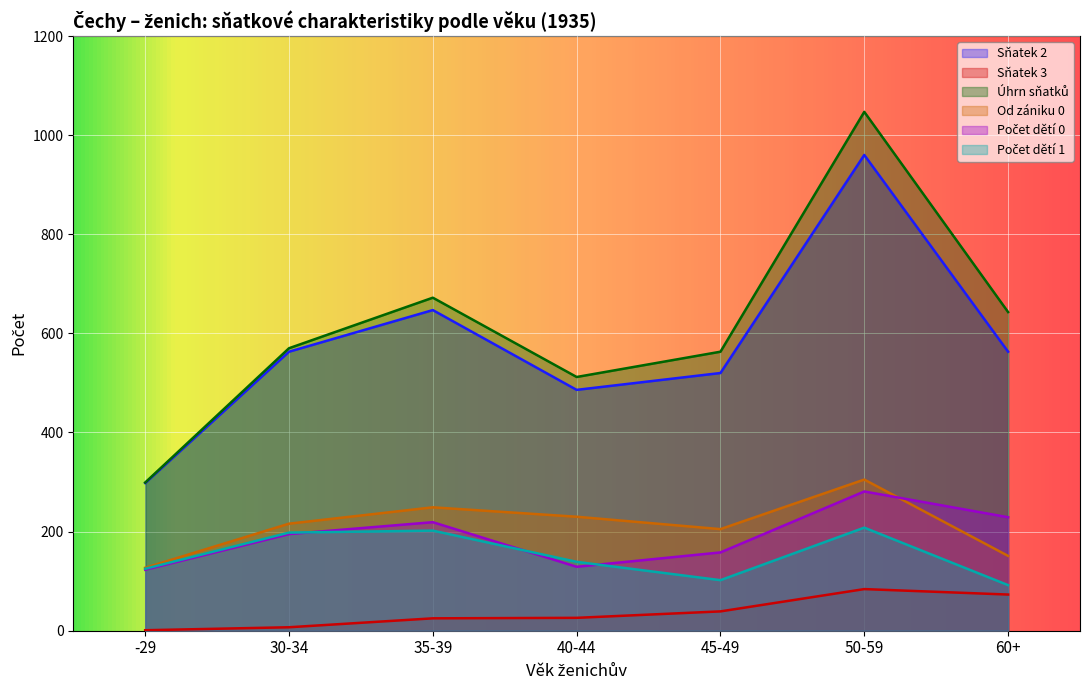

Which has a higher value, 50-59 or -29?

50-59